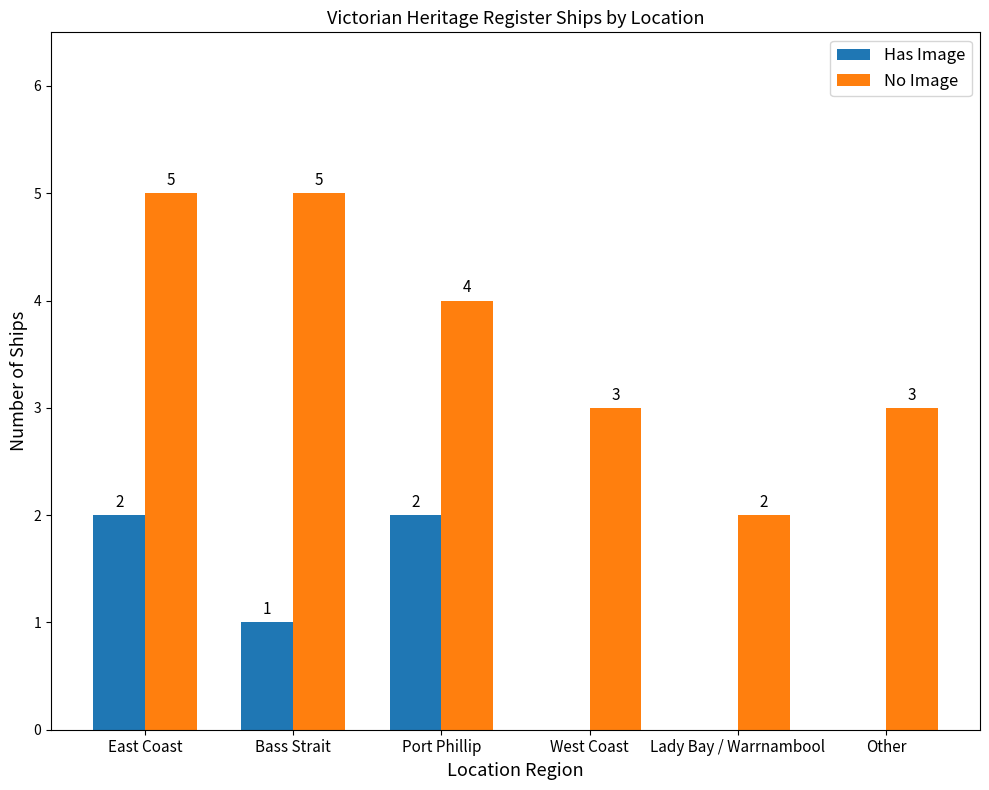

Which series has the widest spread of values?

No Image